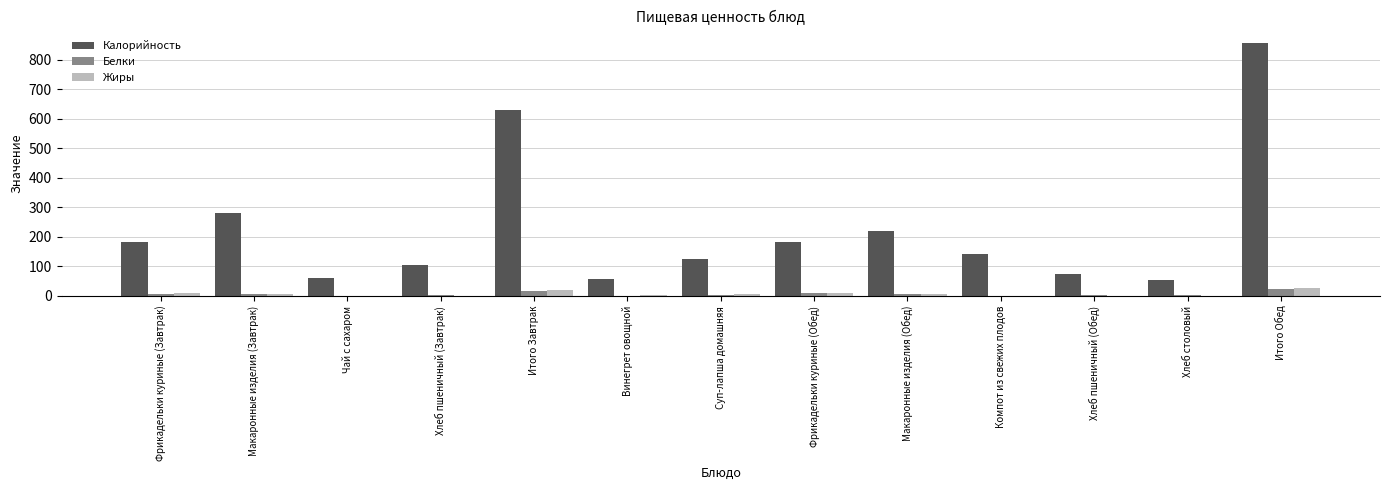

Which category has the highest value across all series?

Итого Обед